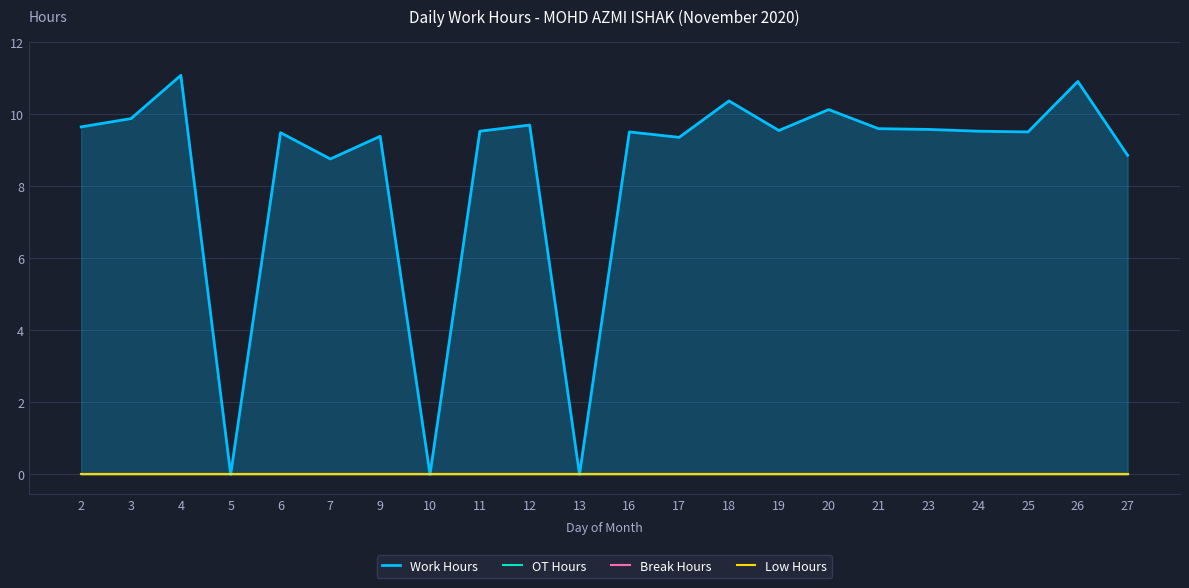

True or false: Low Hours and OT Hours intersect in this chart.

False